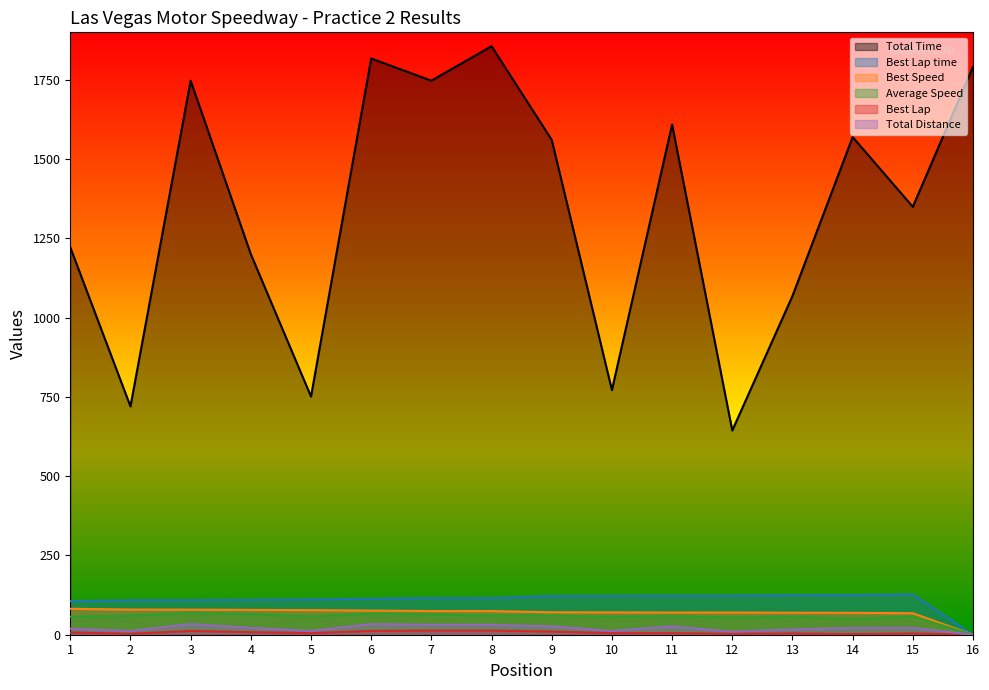

Where is Best Speed nearest to the value 40?

15